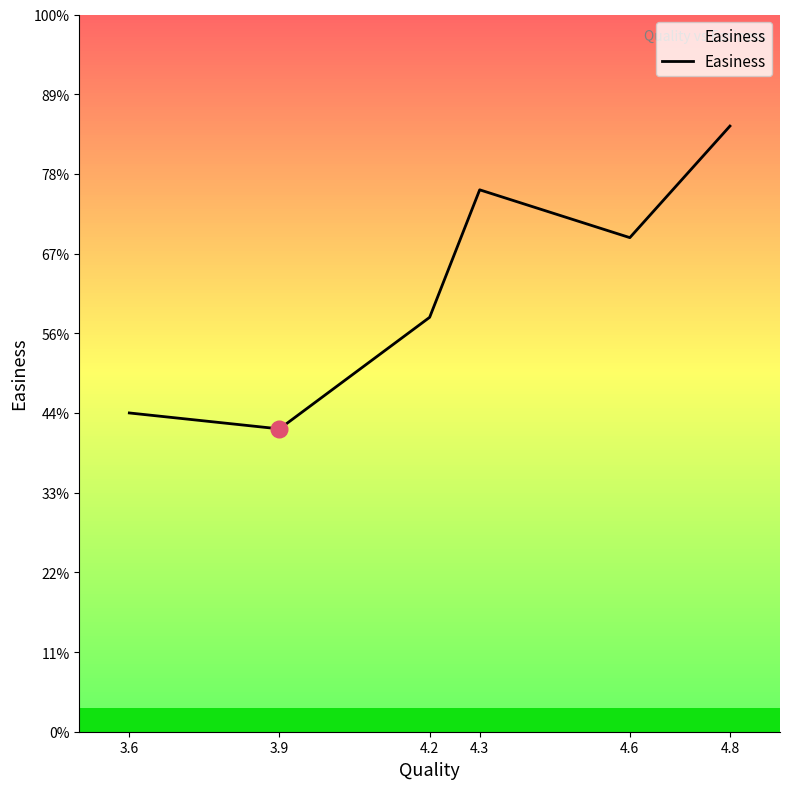

Rank the categories by value from lowest to highest.

3.9, 3.6, 4.2, 4.6, 4.3, 4.8